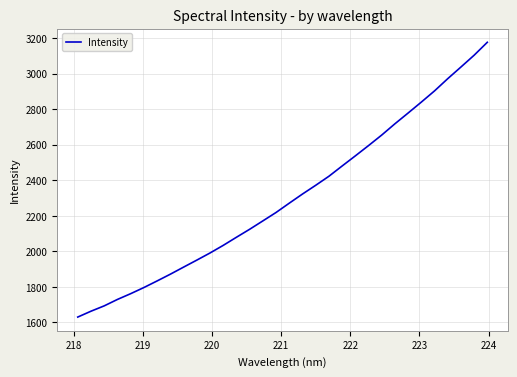

What is the smallest value displayed?

1629.3